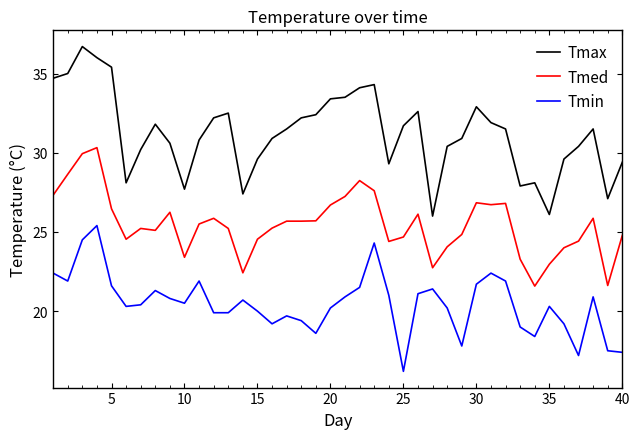

True or false: Tmin and Tmax intersect in this chart.

False